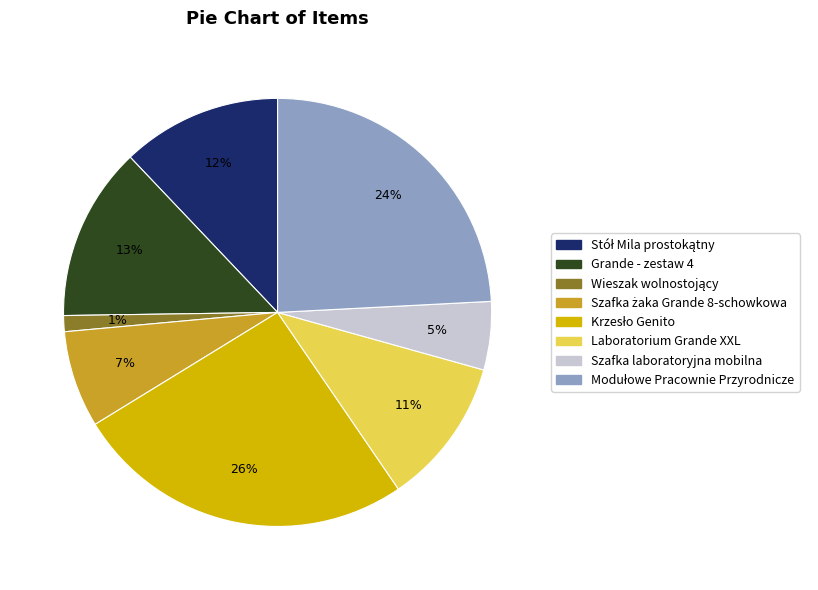

How many slices are in this pie chart?

8